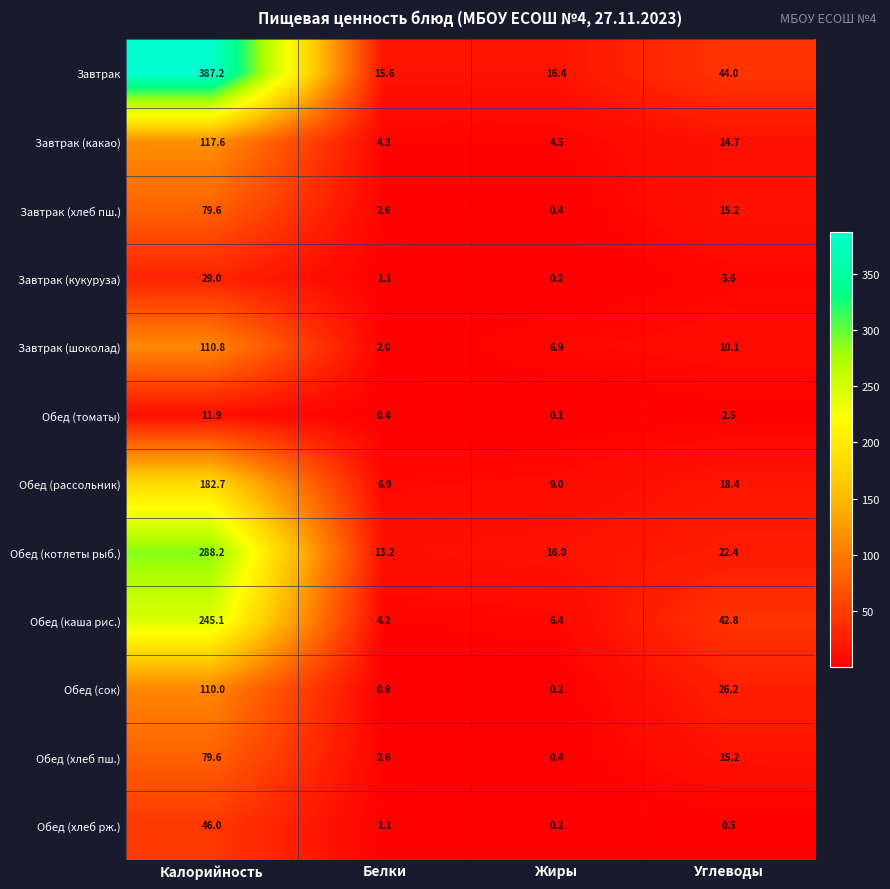

How many distinct data groups are displayed?

12